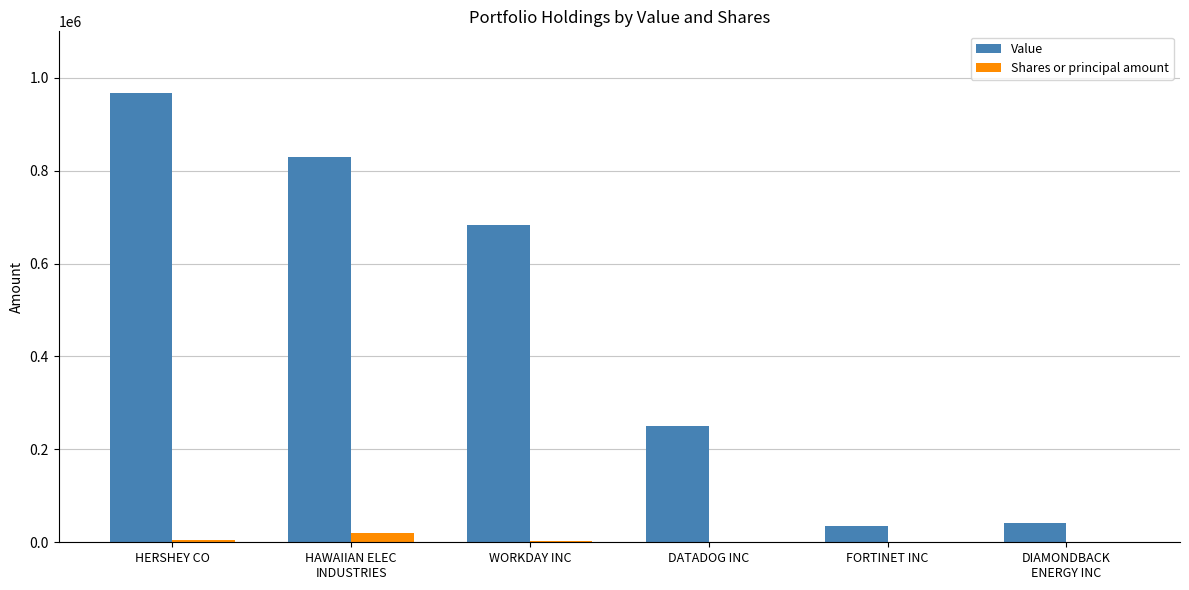

How many distinct data groups are displayed?

2